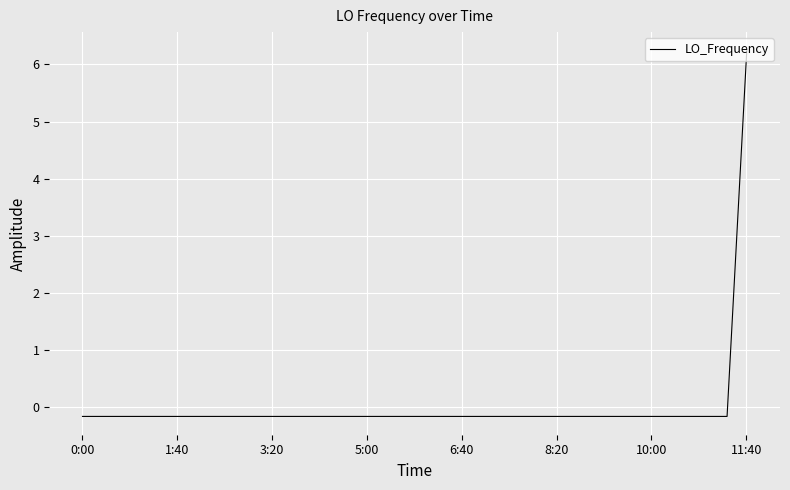

What is the difference between the maximum and minimum values?

6.4